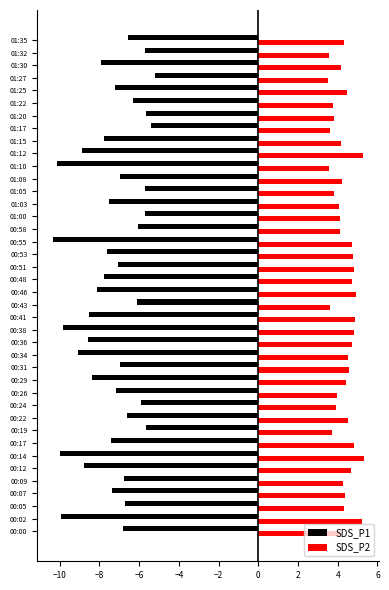

Which series has the widest spread of values?

SDS_P1